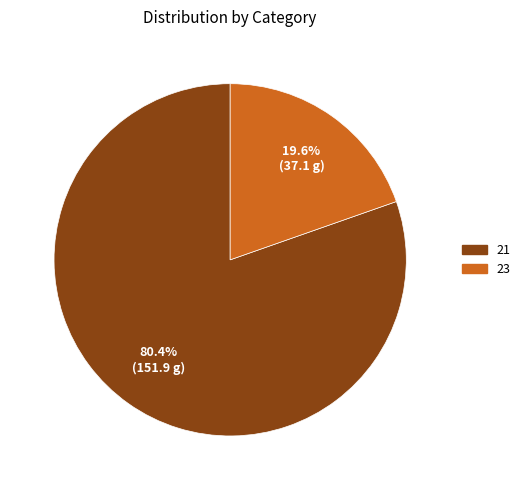

How many segments does this pie chart have?

2